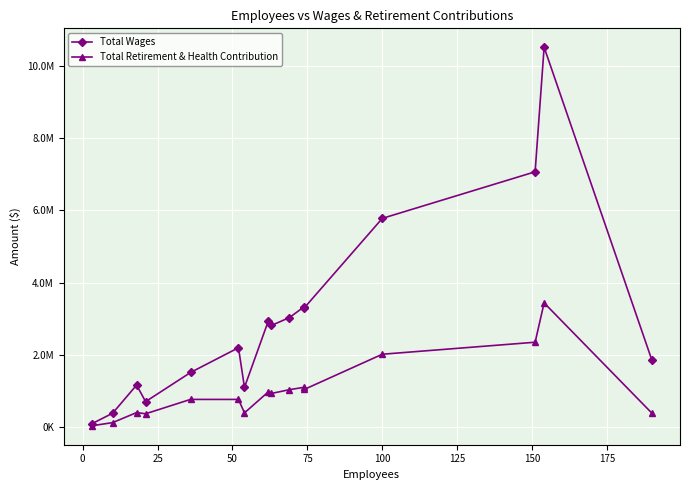

At how many categories does at least one series exceed 9021471?

1